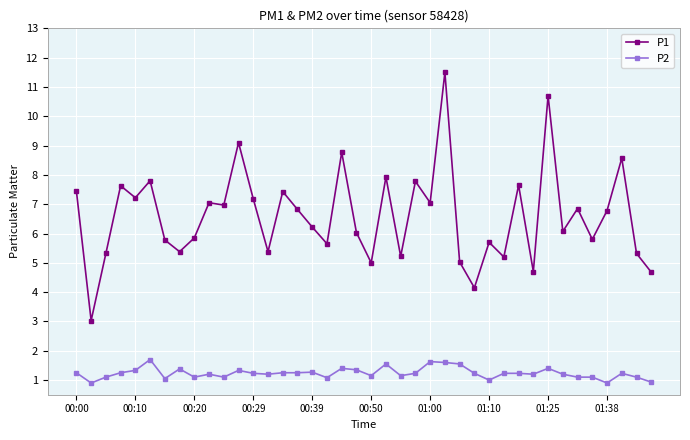

What is the average value of the P2 series?

1.2